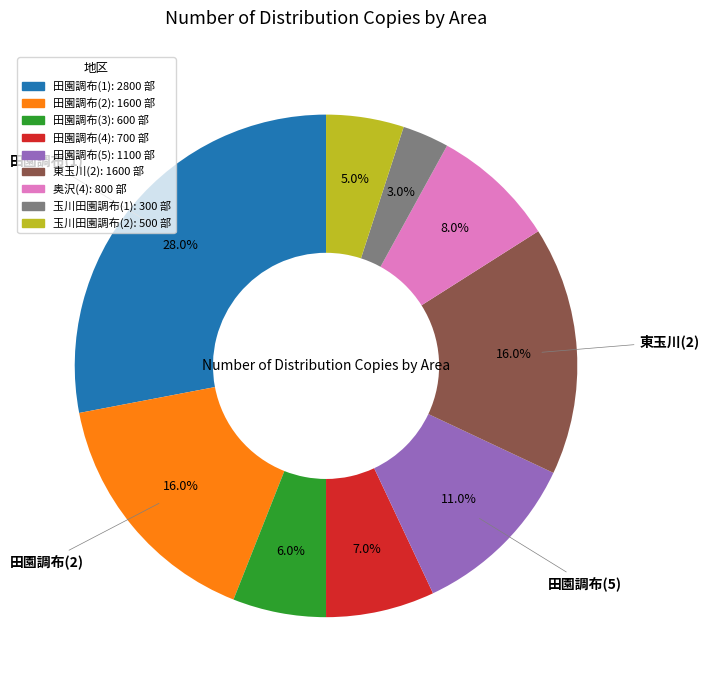

What is the total percentage of 田園調布(5) and 奥沢(4)?

19.0%